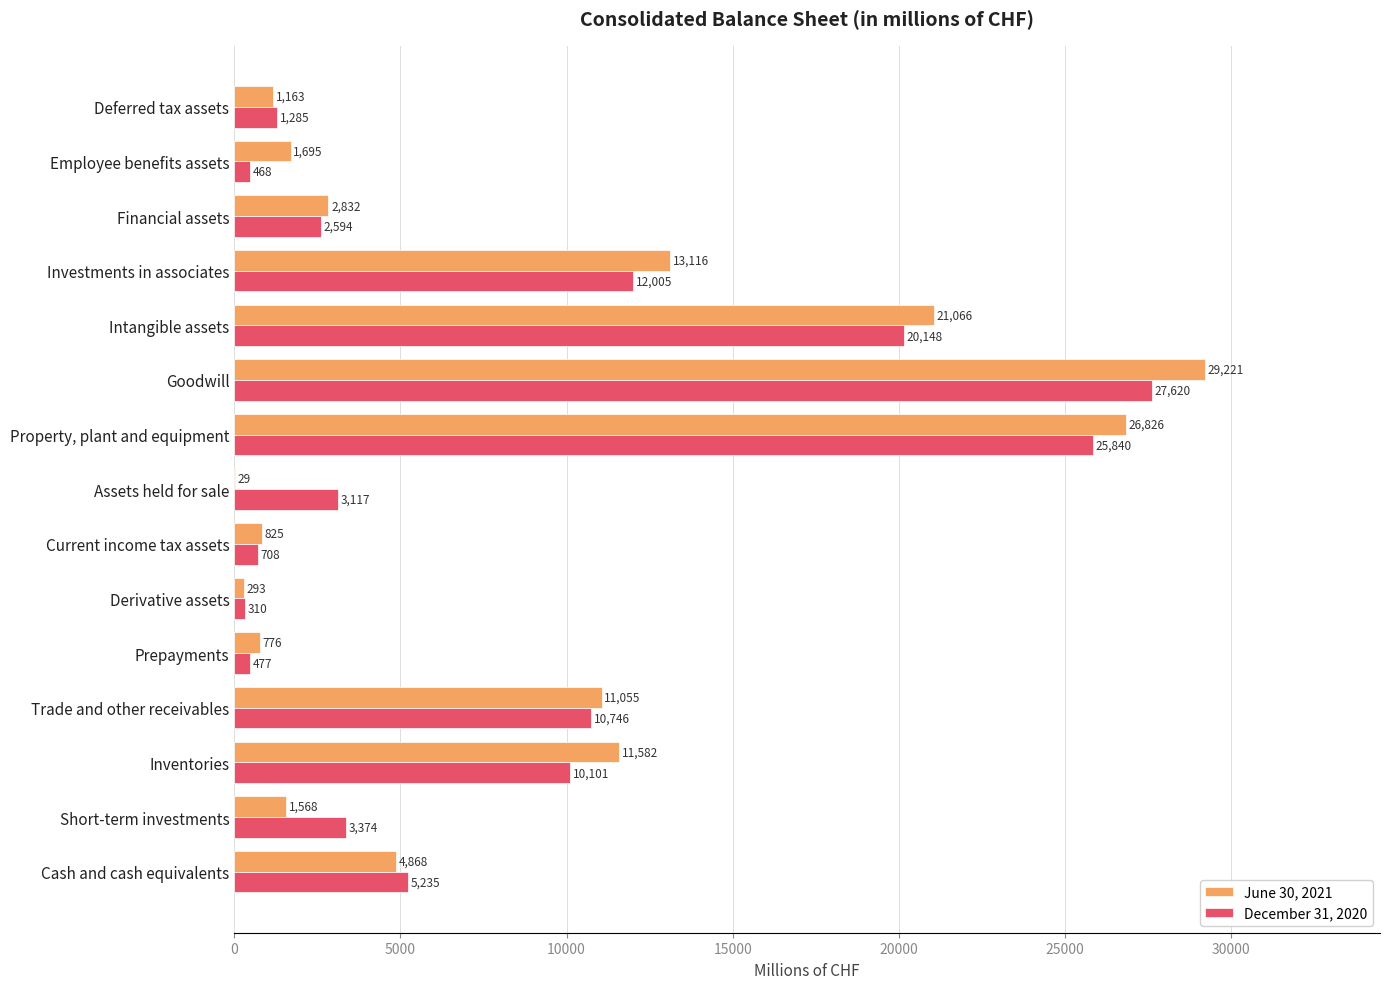

Which series changed the most between Trade and other receivables and Intangible assets?

June 30, 2021